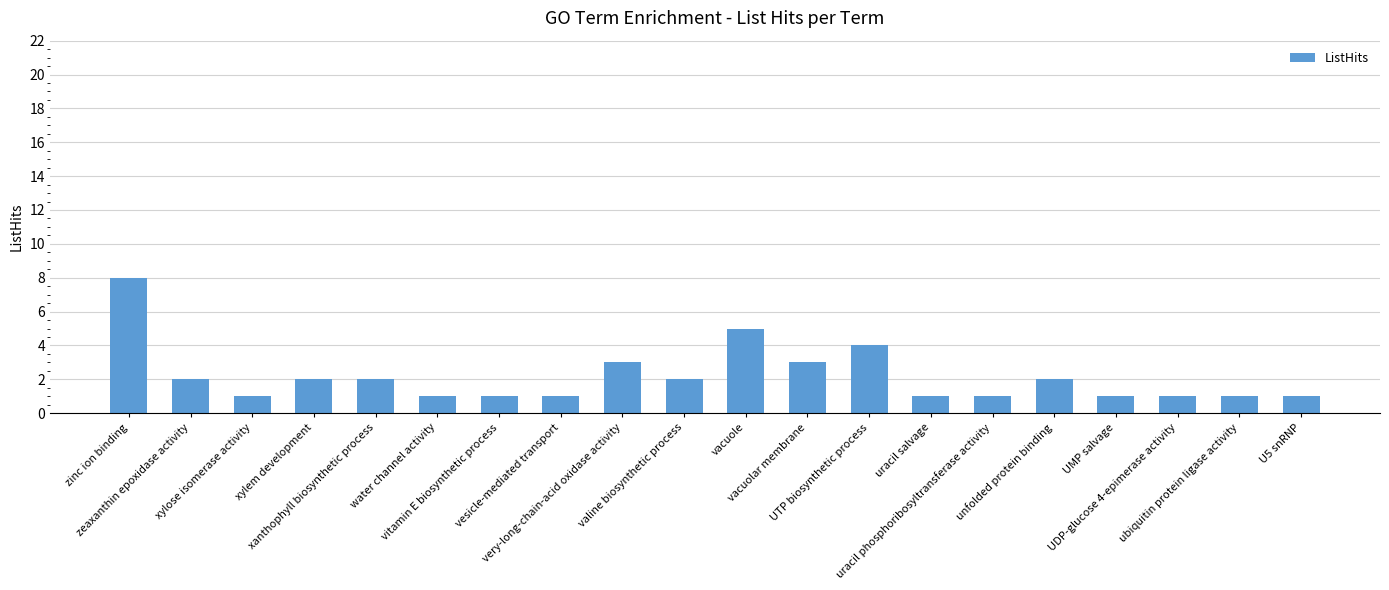

What is the value of the 6th bar from the left?

1